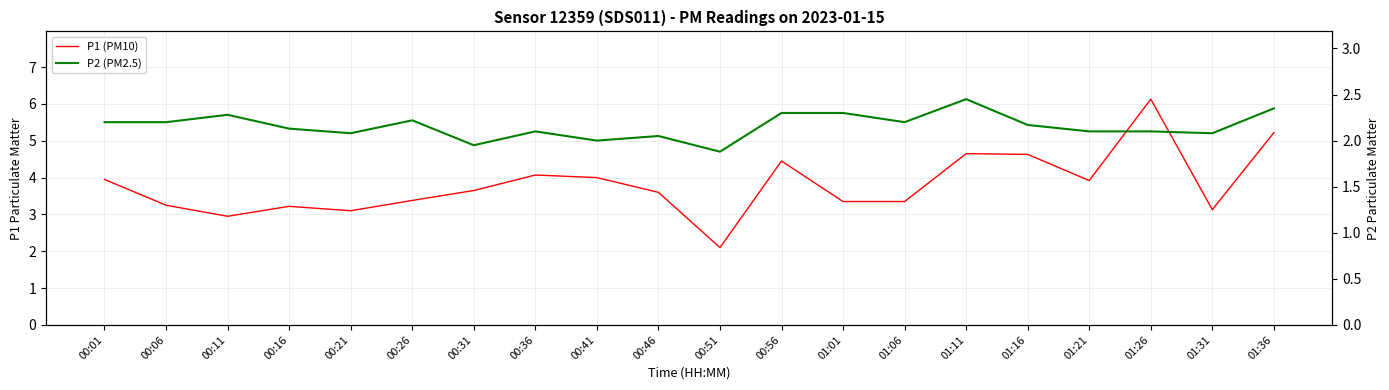

Where is the first local maximum for P1 (PM10)?

00:16